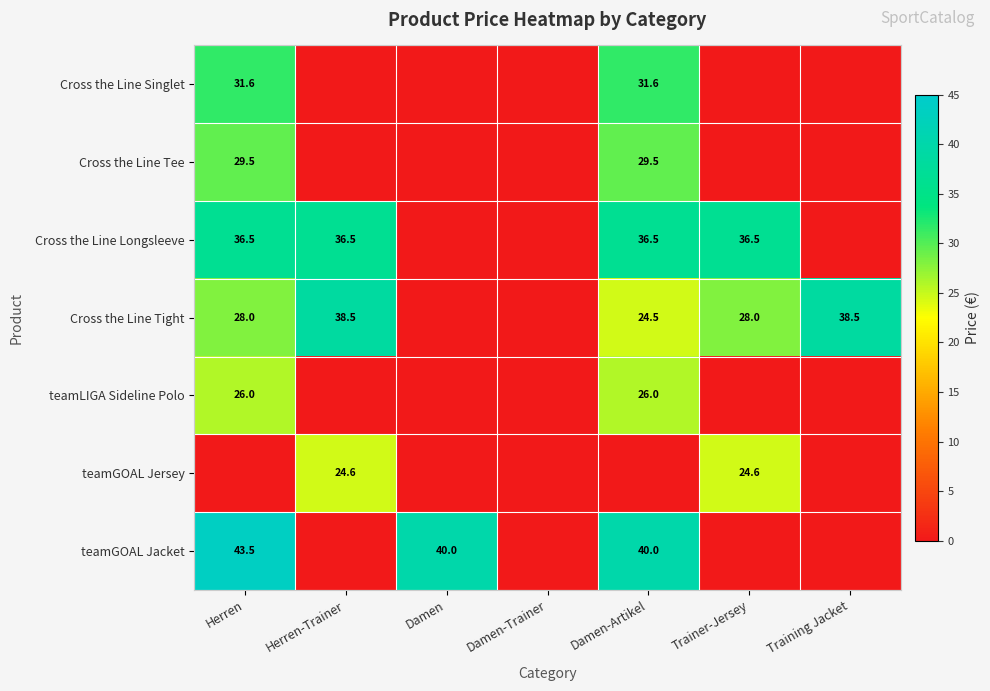

Is the value of teamGOAL Jacket at Damen greater than the value of teamGOAL Jersey at Trainer-Jersey?

Yes